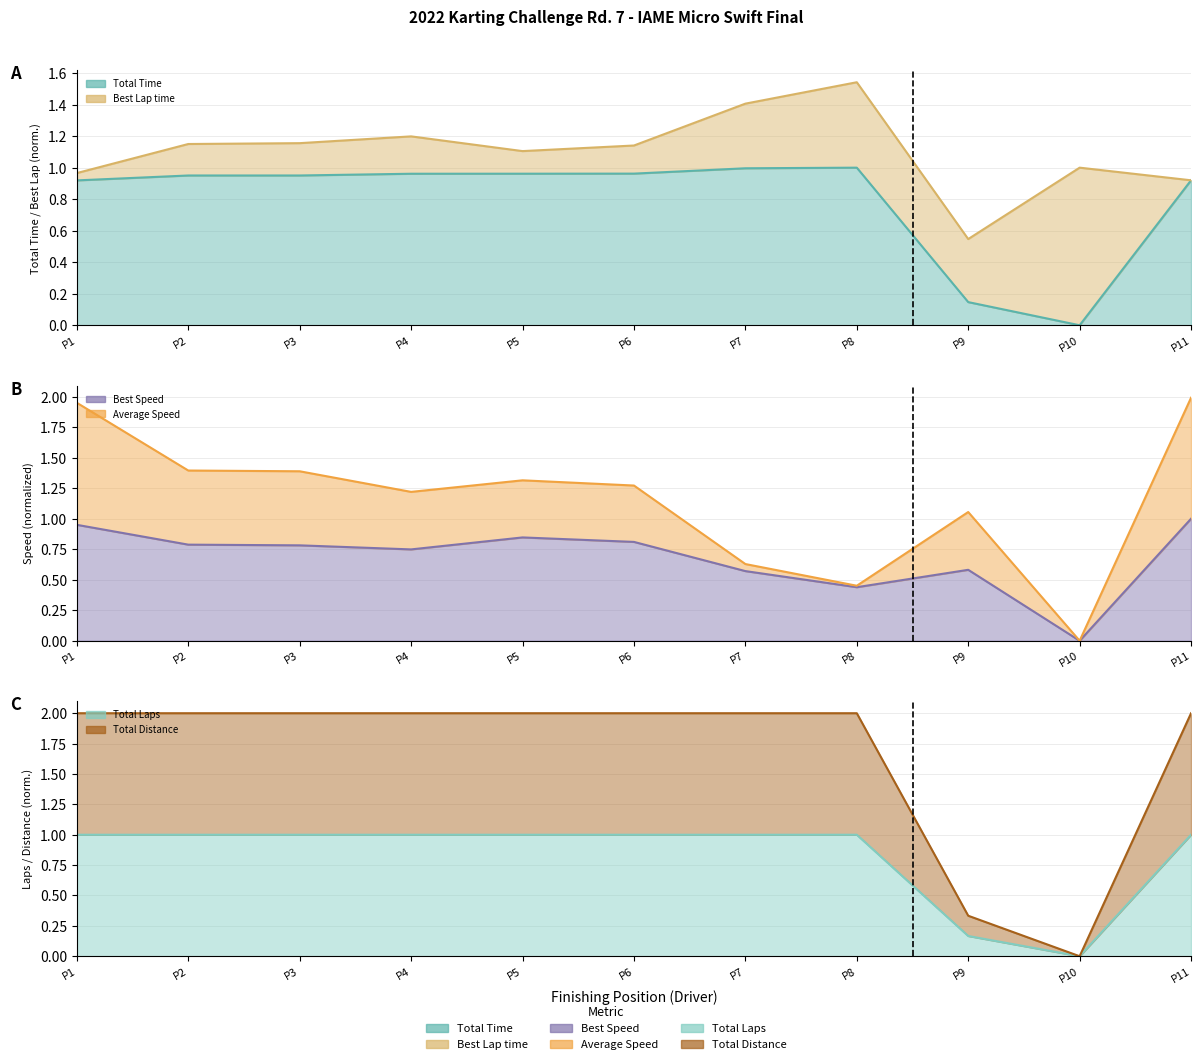

After their last crossing, which series has the higher values: Best Lap time or Total Time?

Best Lap time